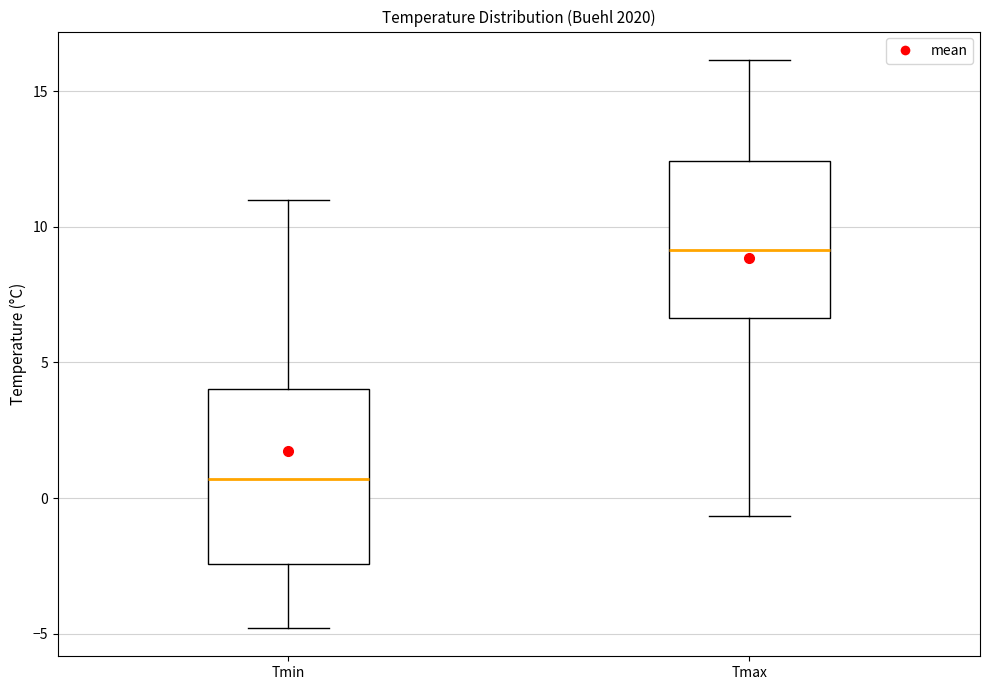

Where does the median line of the box for Tmin sit on the y-axis? The values are not printed on the chart, so give them approximately, as read against the axis.

0.5